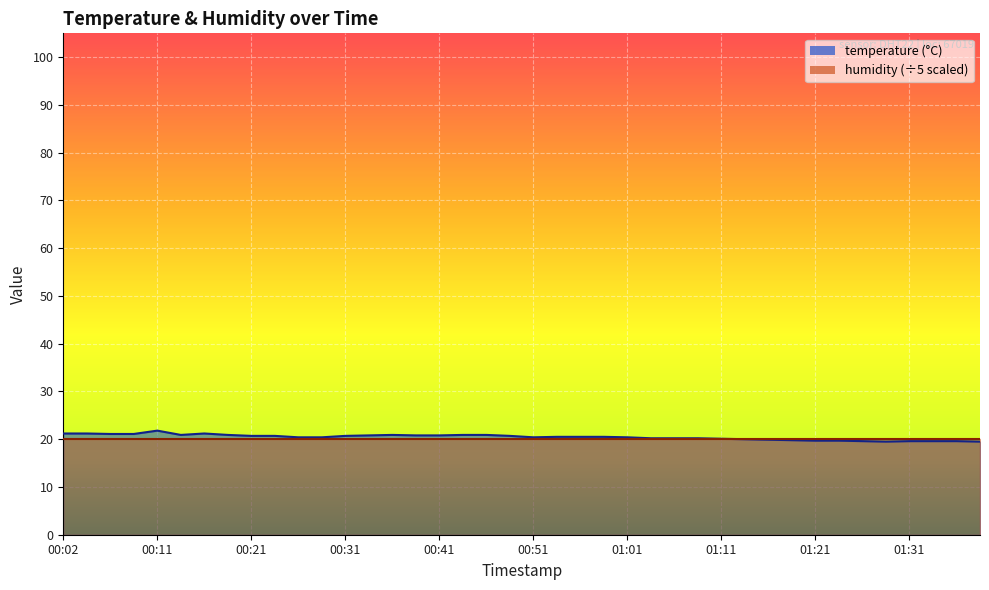

True or false: there are more than 0 points higher than both neighbors.

True